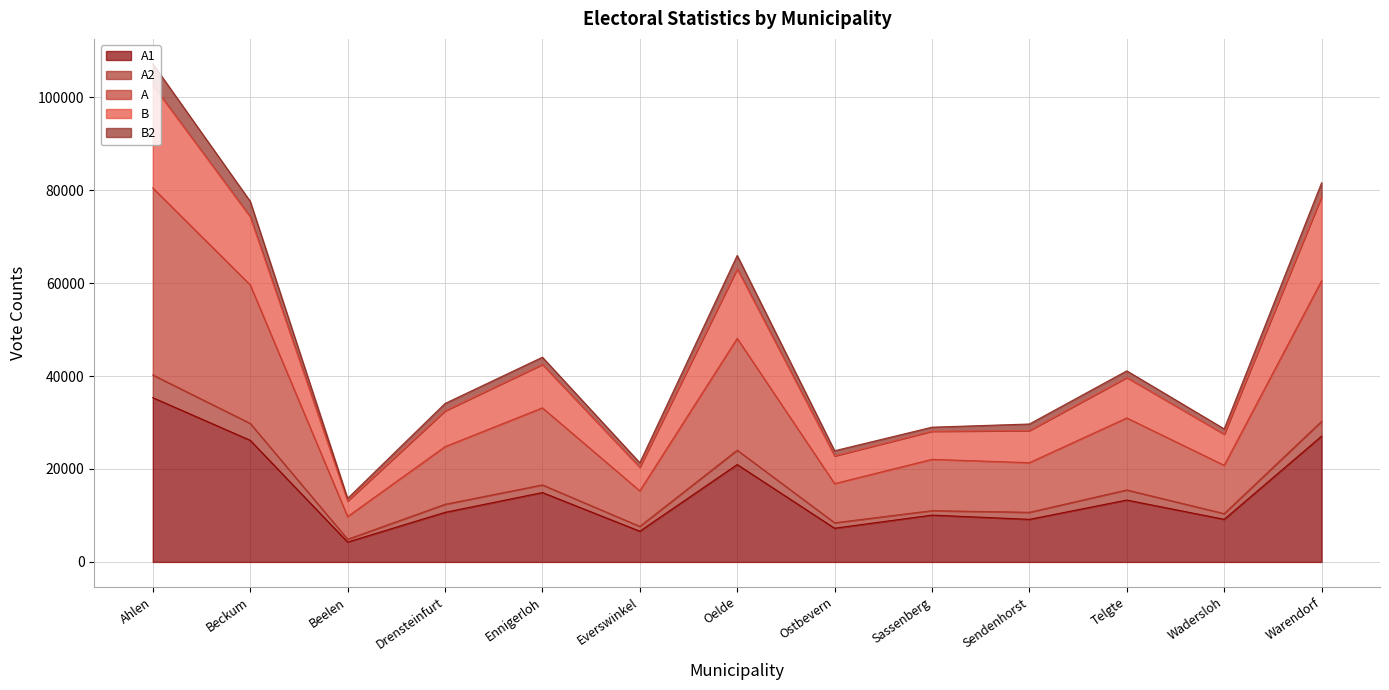

True or false: B2 and A2 intersect in this chart.

False